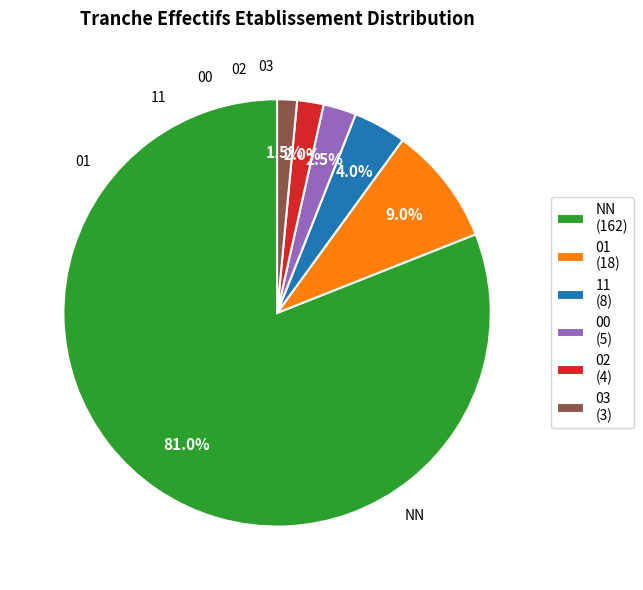

Which category has the biggest portion of the pie?

NN